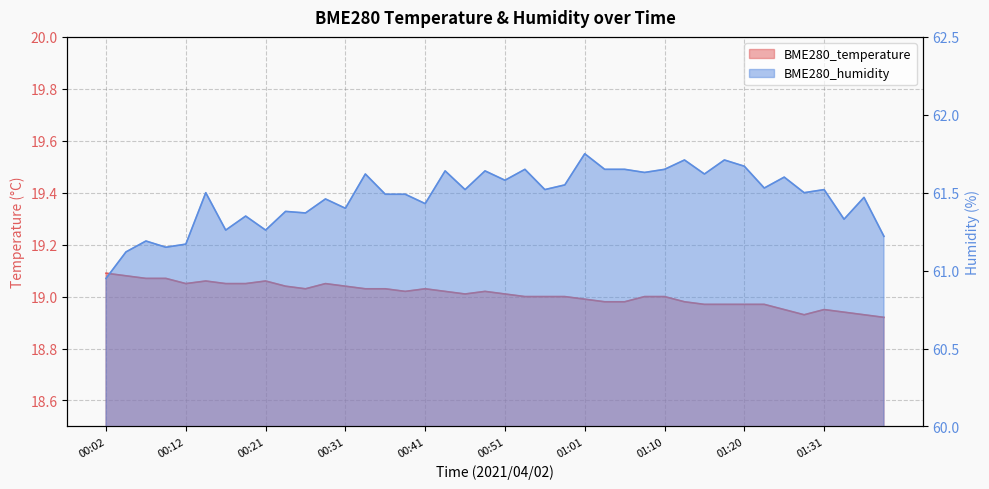

How many data points does each series have?

40